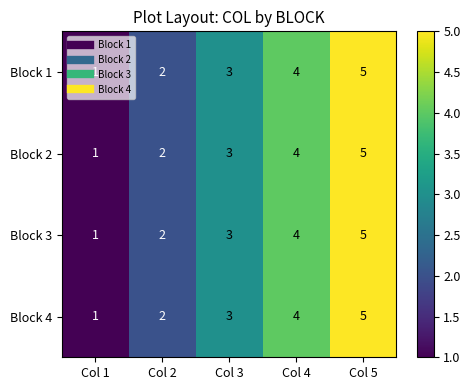

What is the average value of the Block 3 series?

3